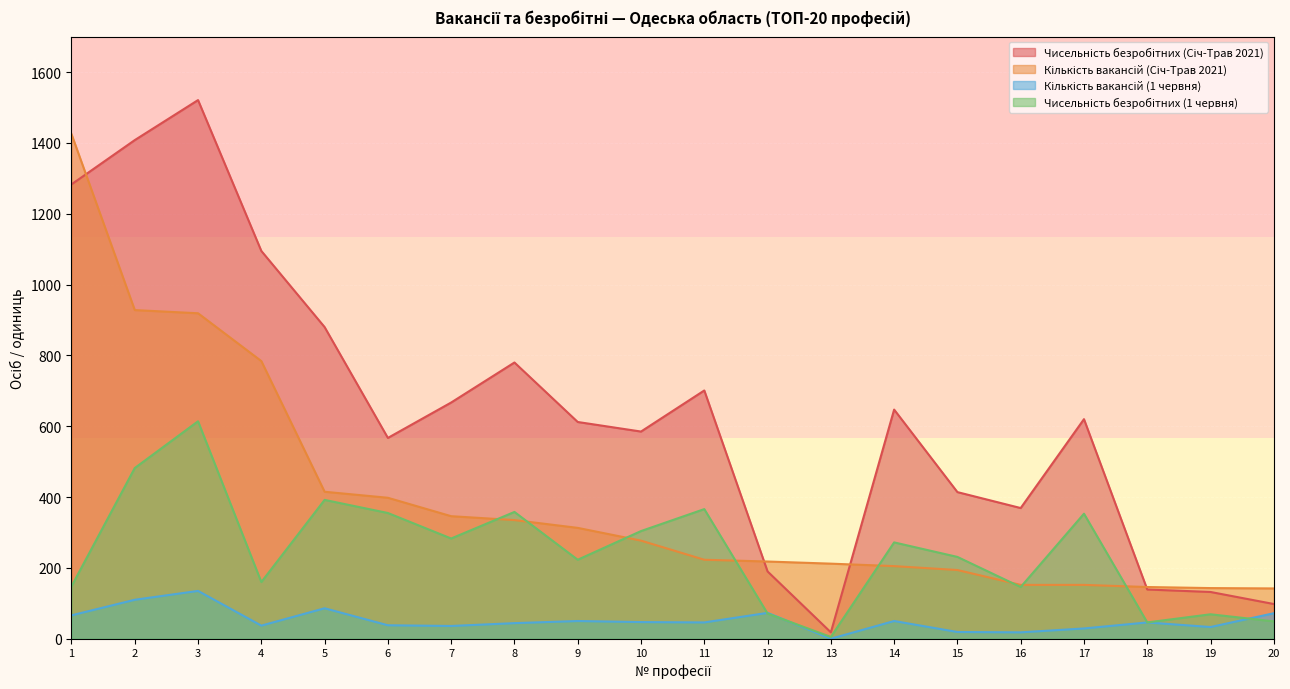

At which category is the sum across all series the highest?

3